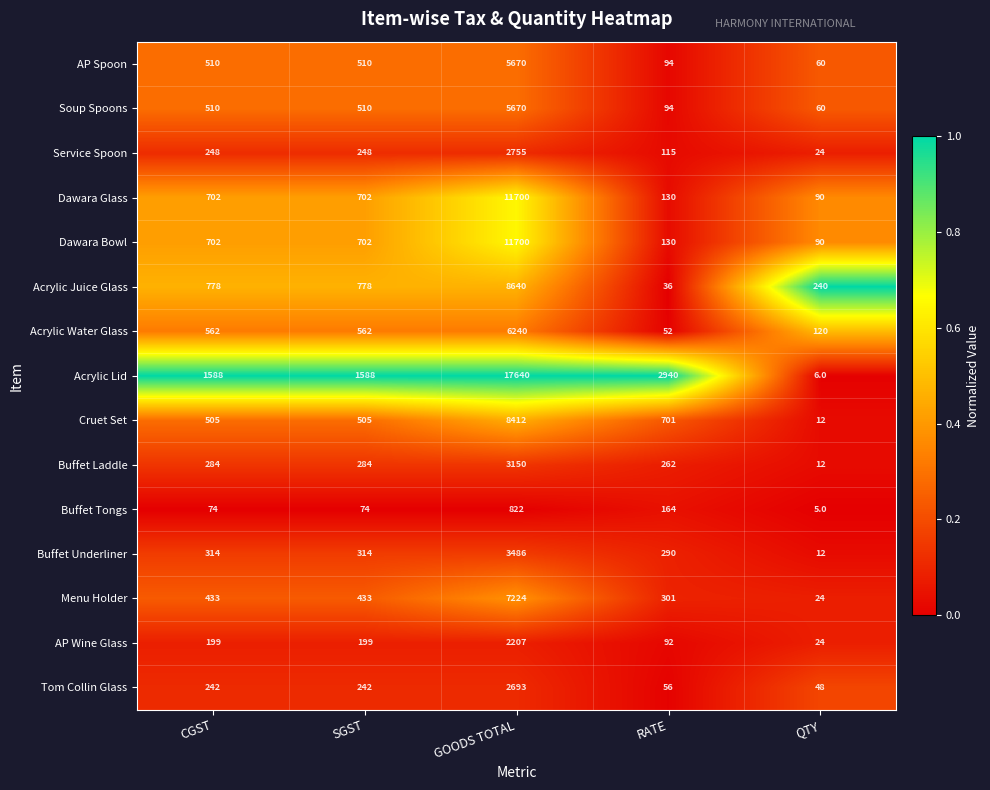

What is the total value across all series at GOODS TOTAL?

98009